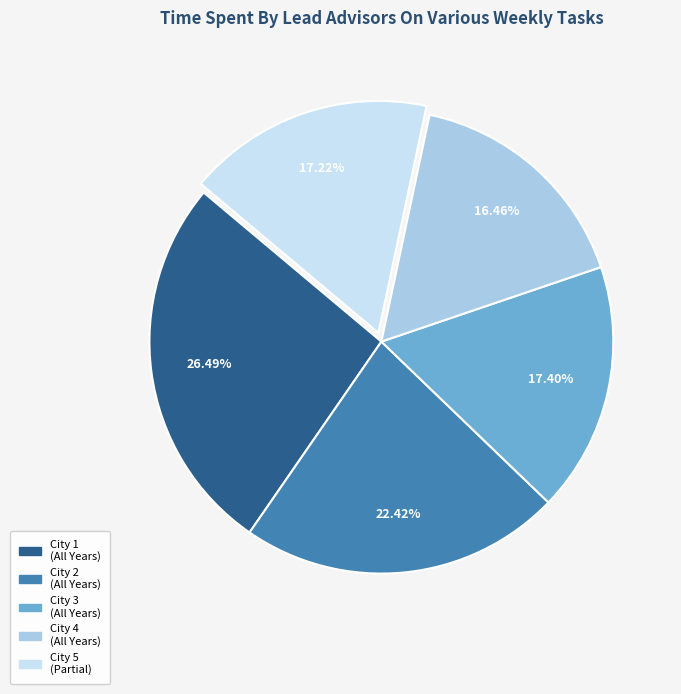

Is there any slice that represents more than half of the pie?

No